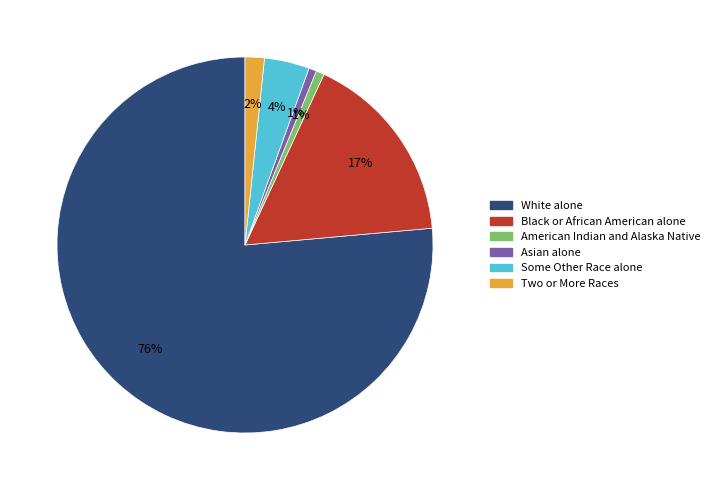

True or false: Asian alone accounts for 1% of the total.

True